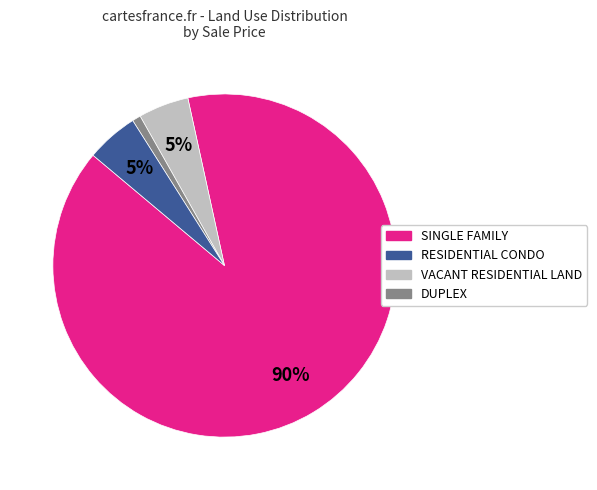

To the nearest percent, what is the average slice percentage?

25%